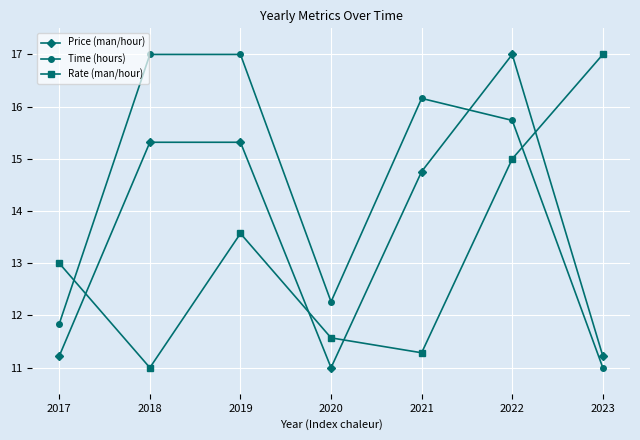

How many values in the Price (man/hour) series exceed 14?

4